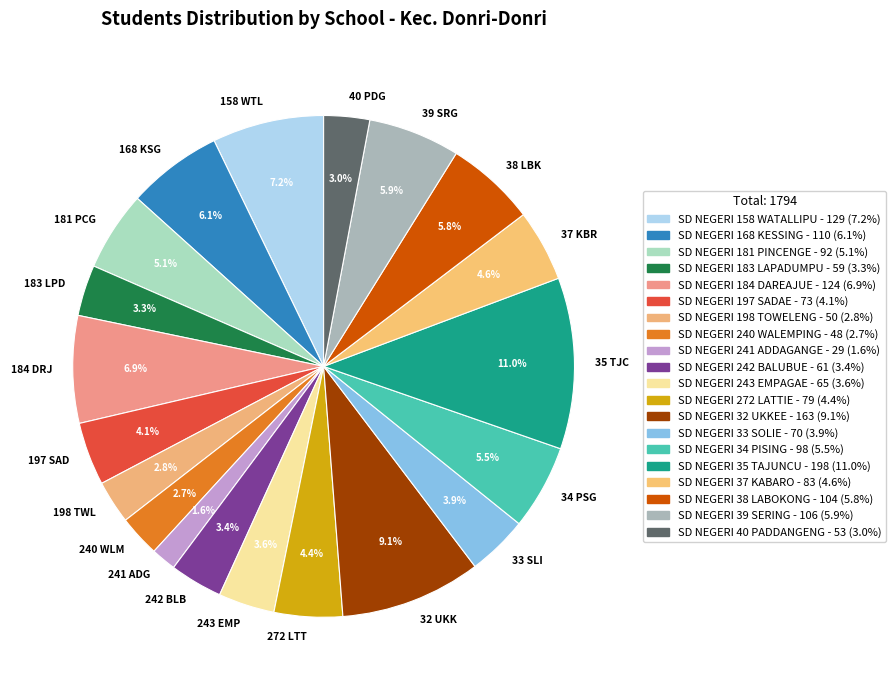

What is the smallest slice in the pie chart?

241 ADG